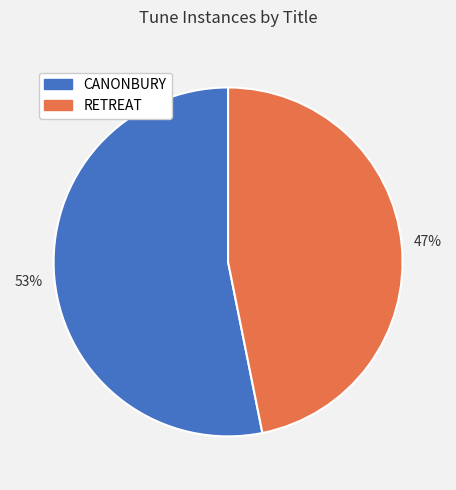

Combined, do RETREAT and CANONBURY account for over 50%?

Yes